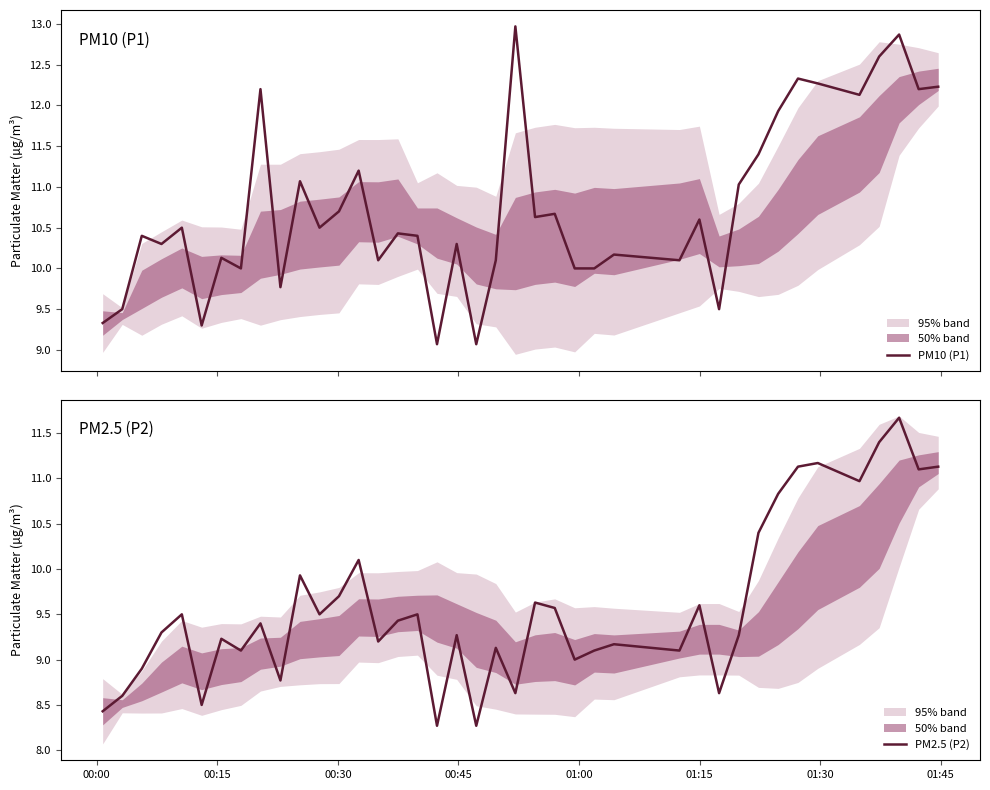

Reading right to left, list all the values displayed in this chart.

PM10 (P1): 12.2	12.2	12.9	12.6	12.1	12.3	12.3	11.9	11.4	11.0	9.5	10.6	10.1	10.2	10.0	10.0	10.7	10.6	13.0	10.1	9.1	10.3	9.1	10.4	10.4	10.1	11.2	10.7	10.5	11.1	9.8	12.2	10.0	10.1	9.3	10.5	10.3	10.4	9.5	9.3
PM2.5 (P2): 11.1	11.1	11.7	11.4	11.0	11.2	11.1	10.8	10.4	9.3	8.6	9.6	9.1	9.2	9.1	9.0	9.6	9.6	8.6	9.1	8.3	9.3	8.3	9.5	9.4	9.2	10.1	9.7	9.5	9.9	8.8	9.4	9.1	9.2	8.5	9.5	9.3	8.9	8.6	8.4